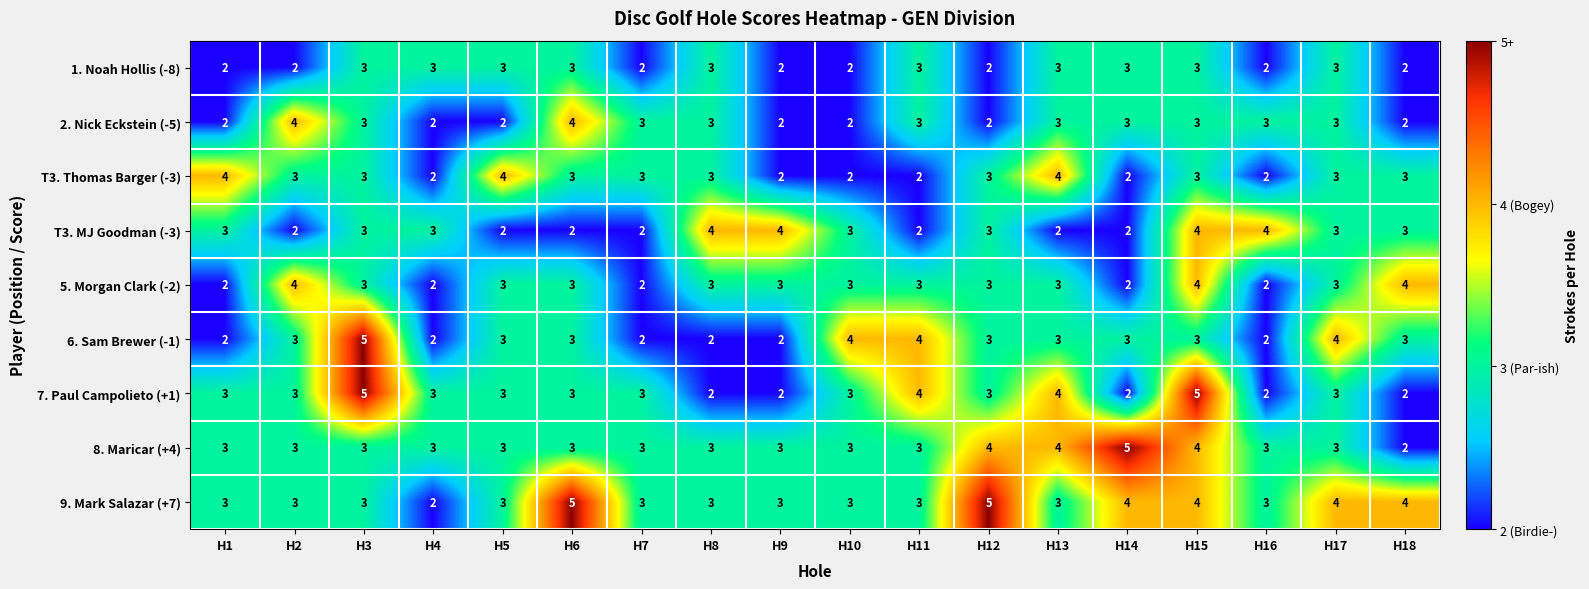

Is it true that 9. Mark Salazar (+7) equals 1 at H2?

False